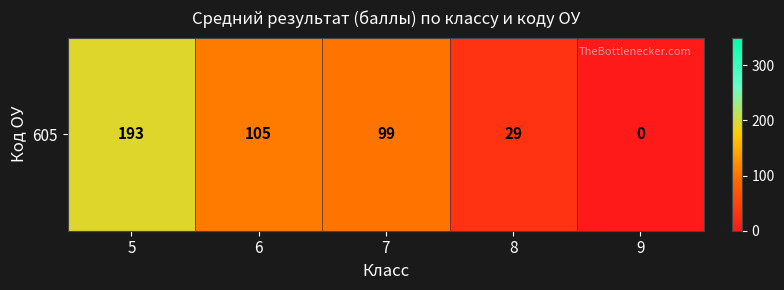

True or false: the data shows 193.2 at 5.

True